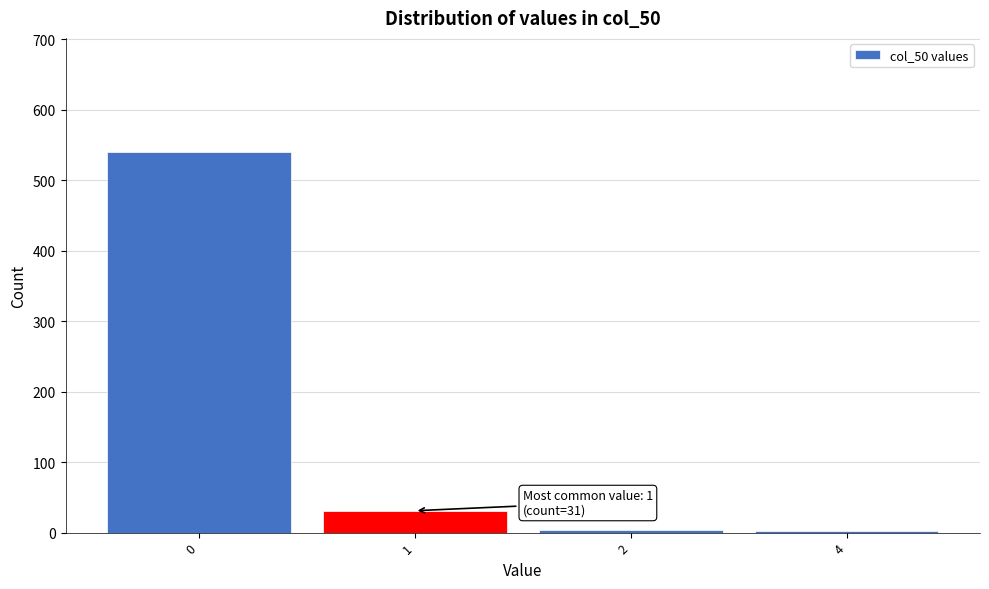

What is the greatest value displayed?

540